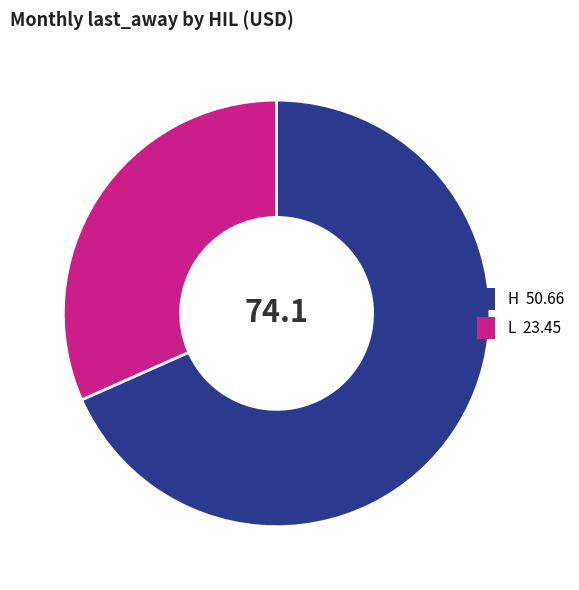

Is there a majority slice in this chart?

Yes